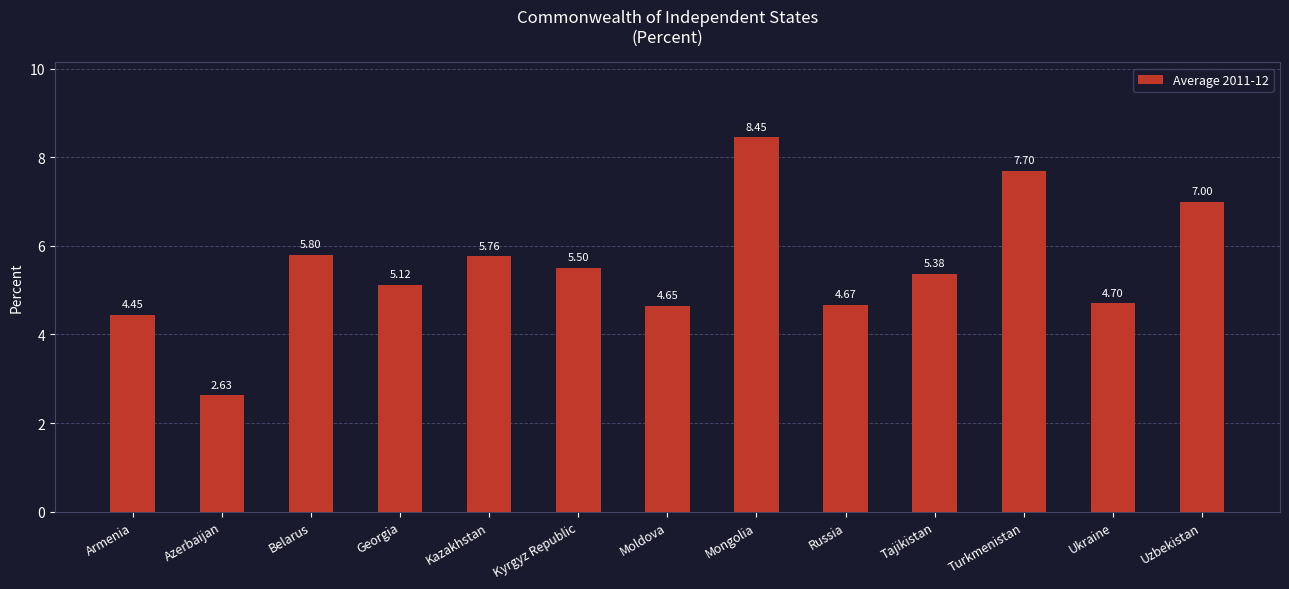

What is the average value?

5.5